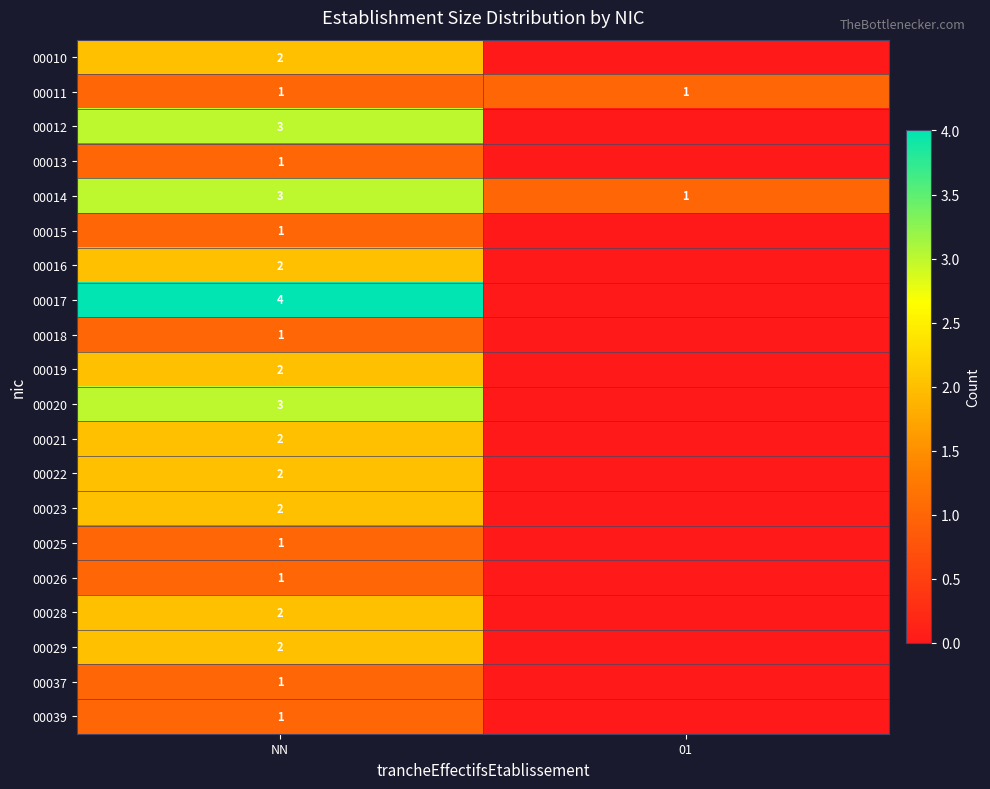

True or false: 00019 has a value of 1 at NN.

False